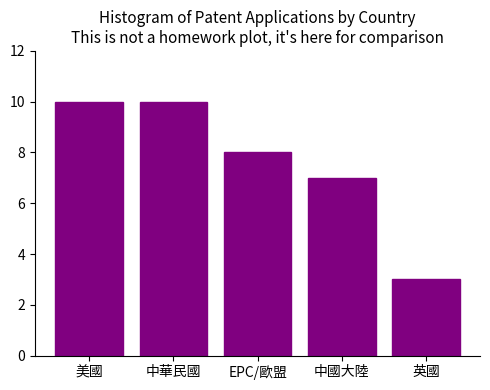

Reading left to right, extract all data points from this chart.

10	10	8	7	3